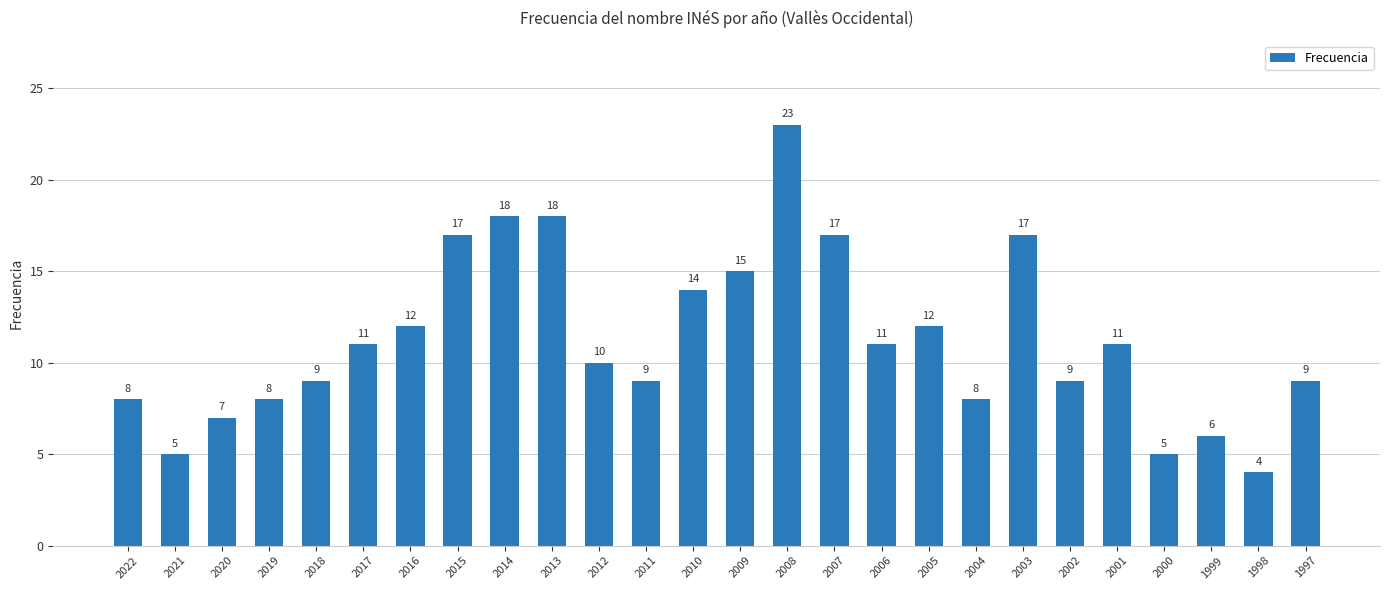

What is the ratio of the value at 2009 to the value at 2007?

0.9